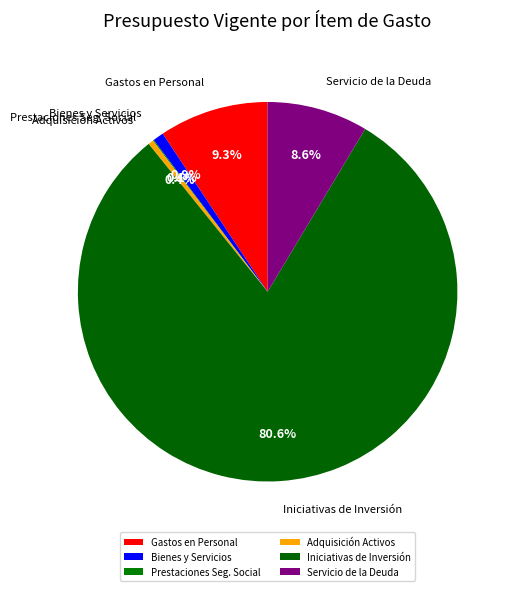

What is the majority slice?

Iniciativas de Inversión